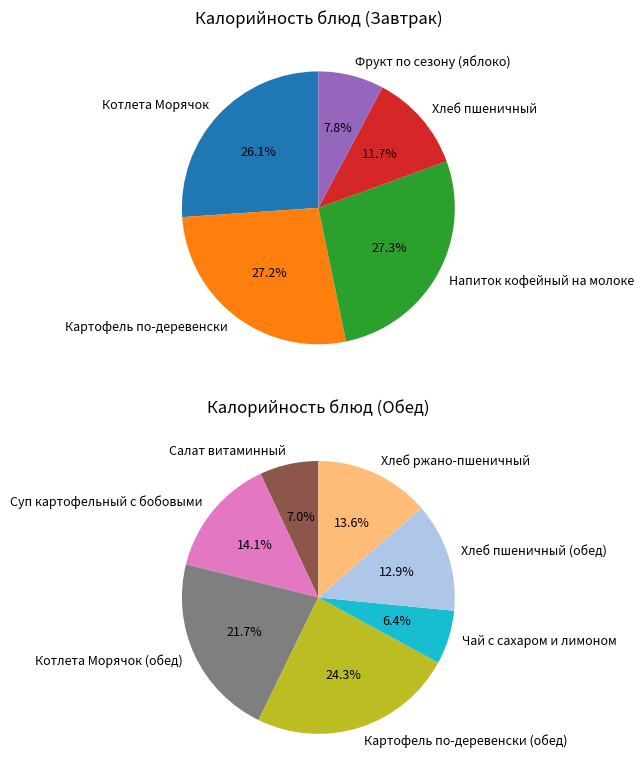

Is there any slice that represents more than half of the pie?

No